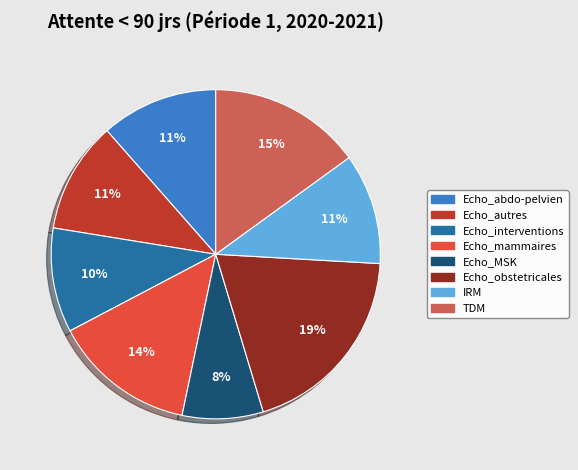

Count the number of slices in the pie.

8